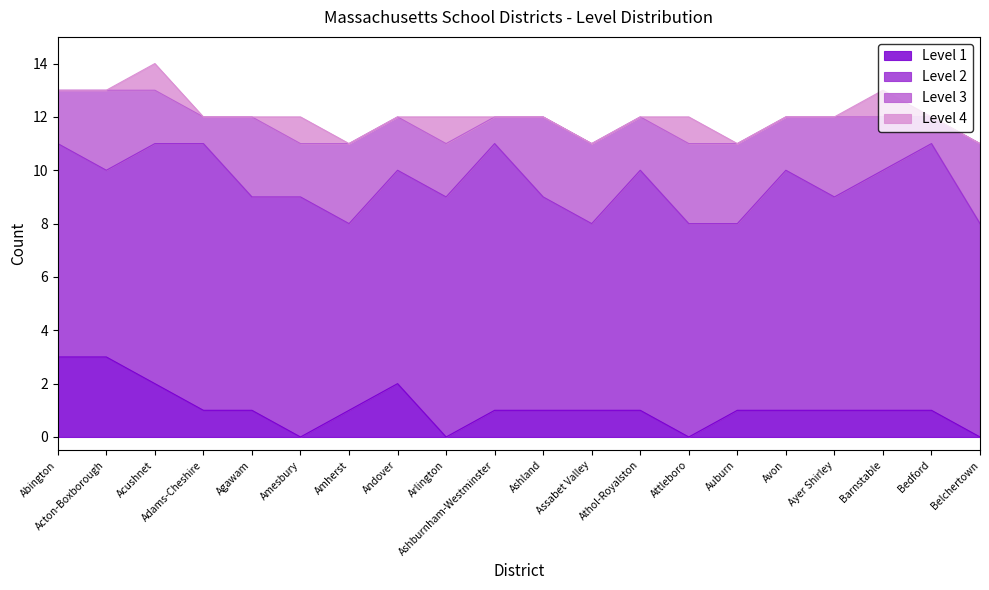

Rank the series at Amherst from highest to lowest value.

Level 2, Level 3, Level 1, Level 4